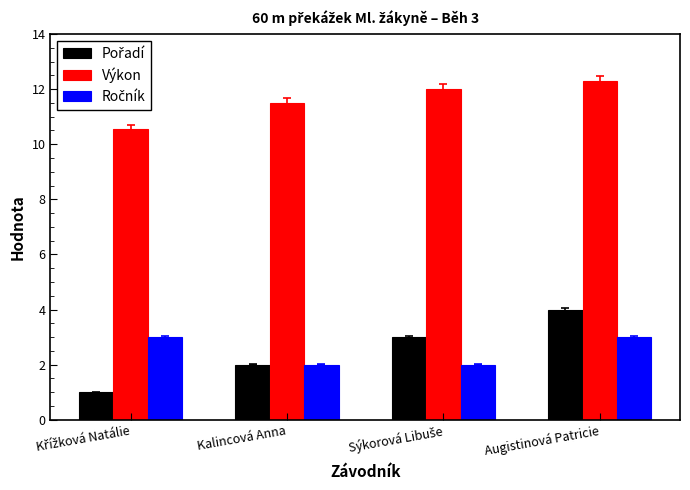

How many bars are there in each group?

3